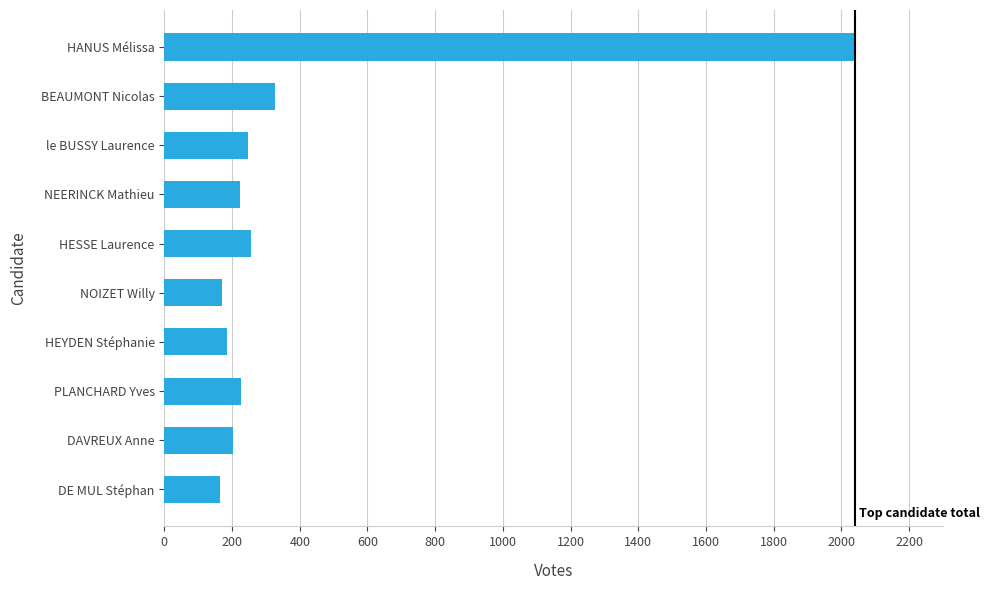

What is the difference between the maximum and minimum values?

1876